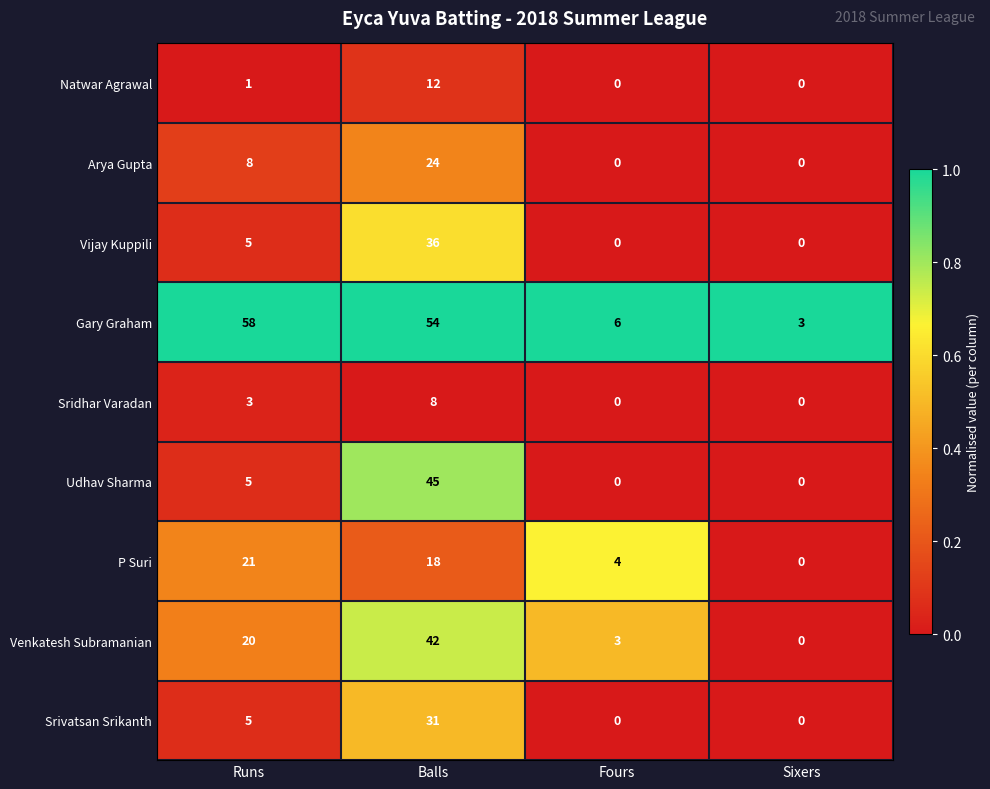

How many series are shown in this chart?

9